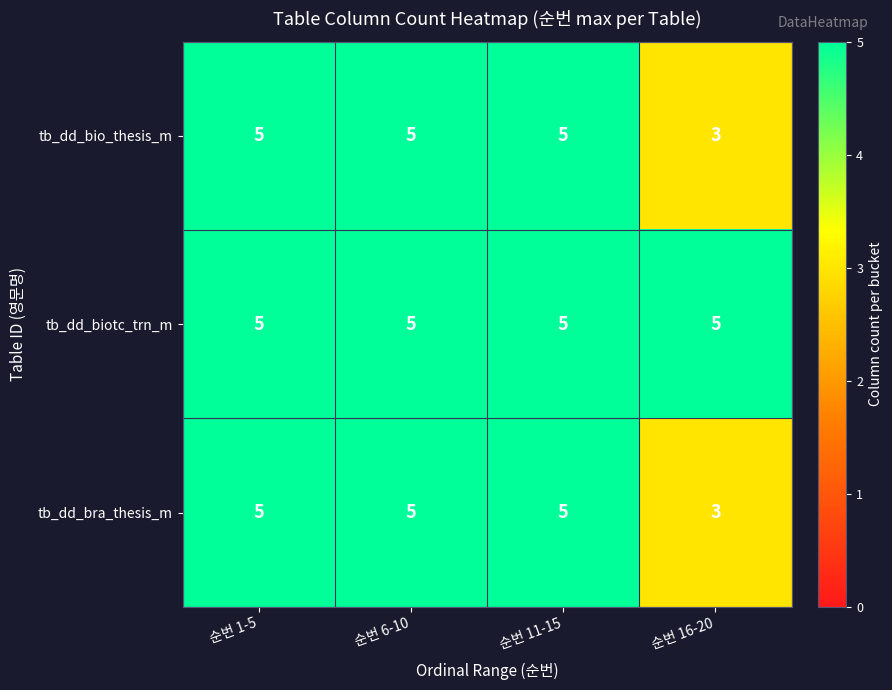

At how many categories does at least one series exceed 3?

4